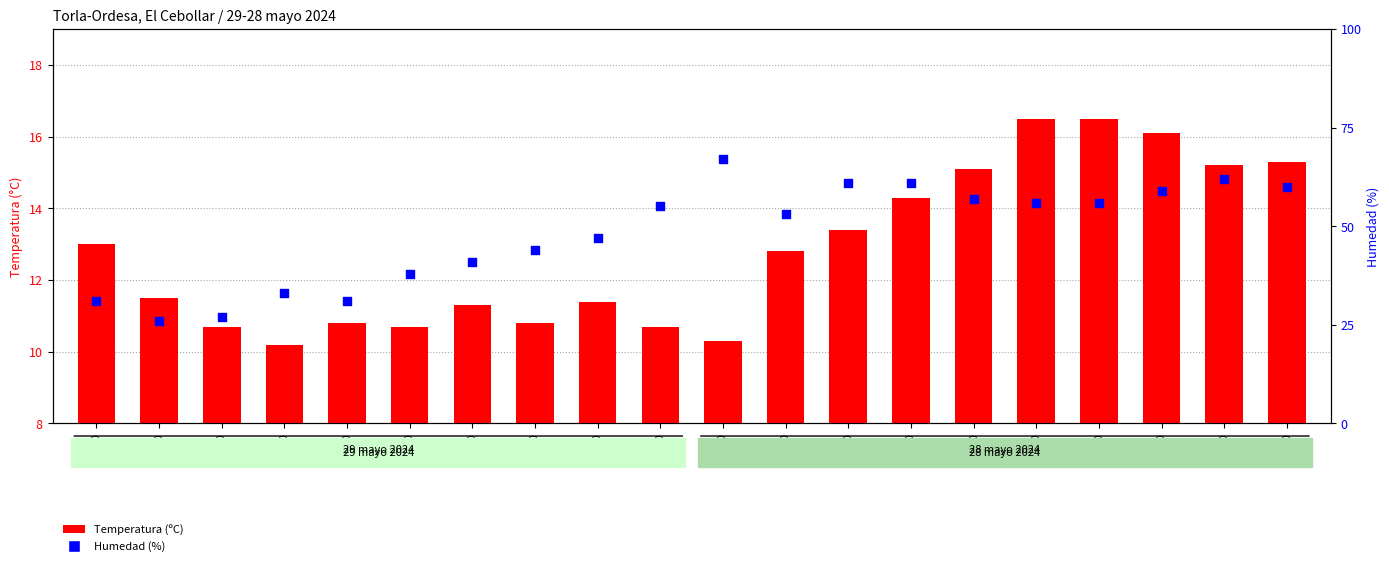

Is the value of Temperatura (ºC) at 20:00 greater than the value of Humedad (%) at 06:00?

No